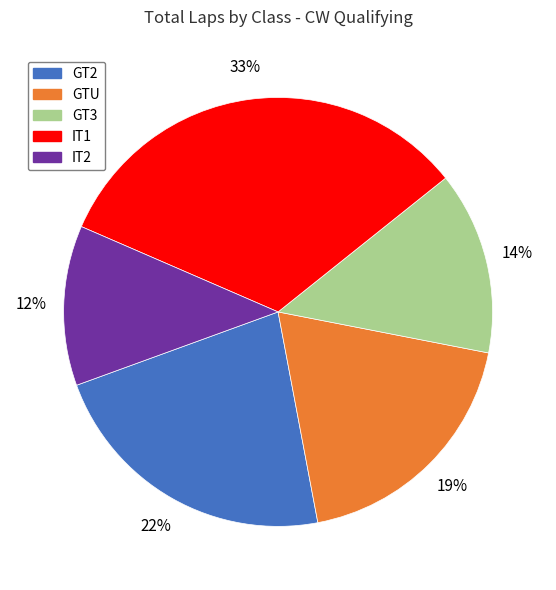

Combined, do GT3 and IT2 account for over 50%?

No